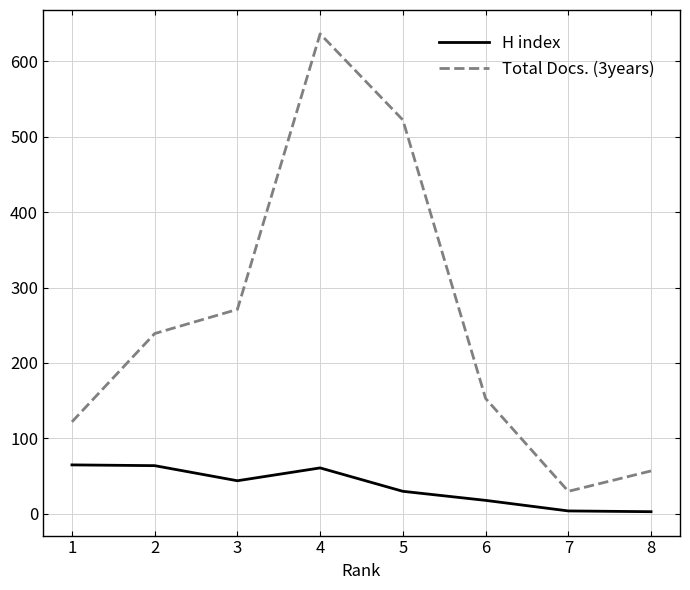

Which series has the largest total across all categories?

Total Docs. (3years)